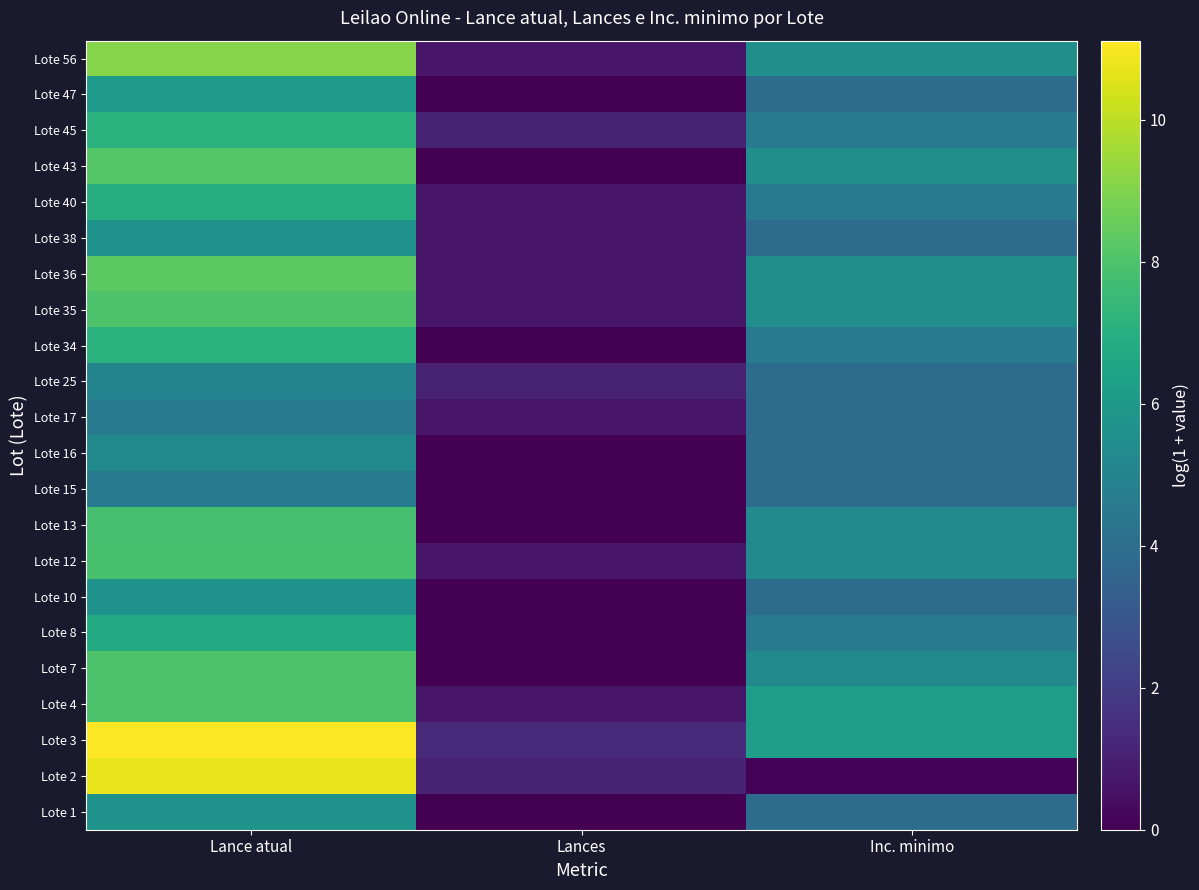

Which has a higher value, Inc. minimo or Lance atual?

Lance atual